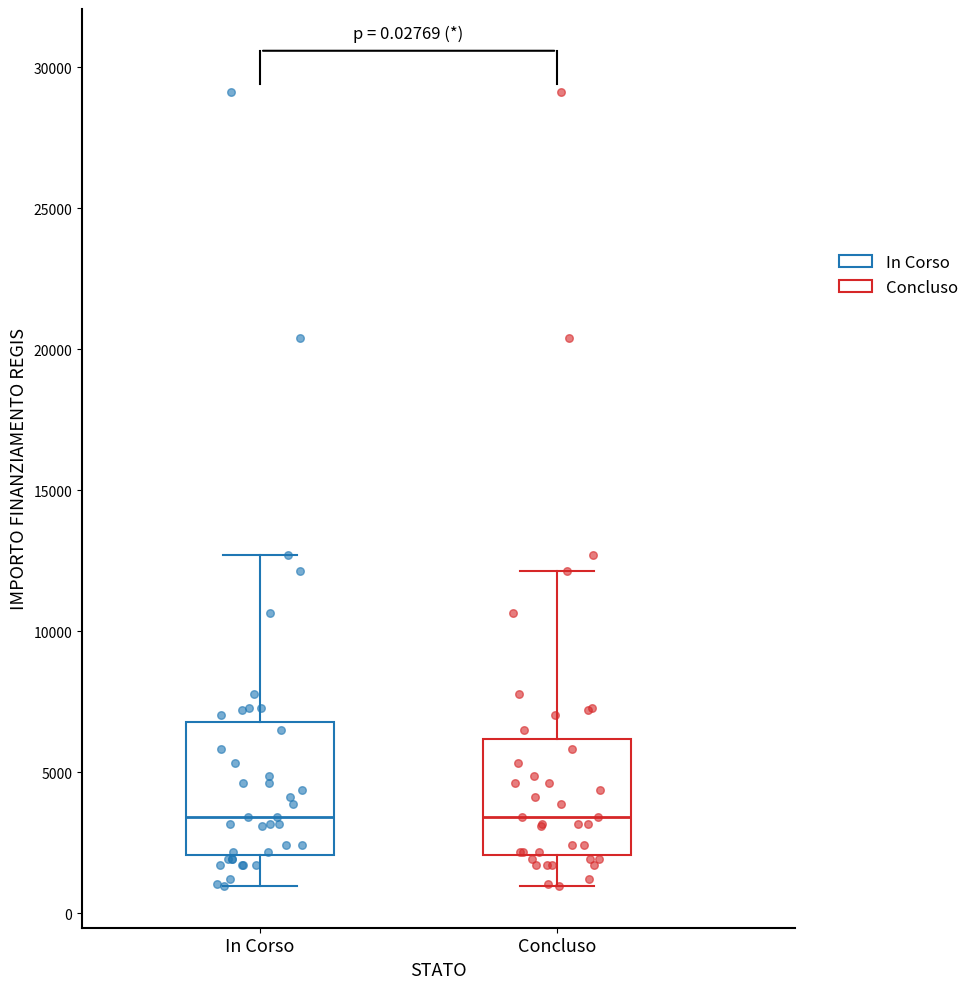

Comparing the boxes themselves (not the whiskers), which one is the tallest?

In Corso